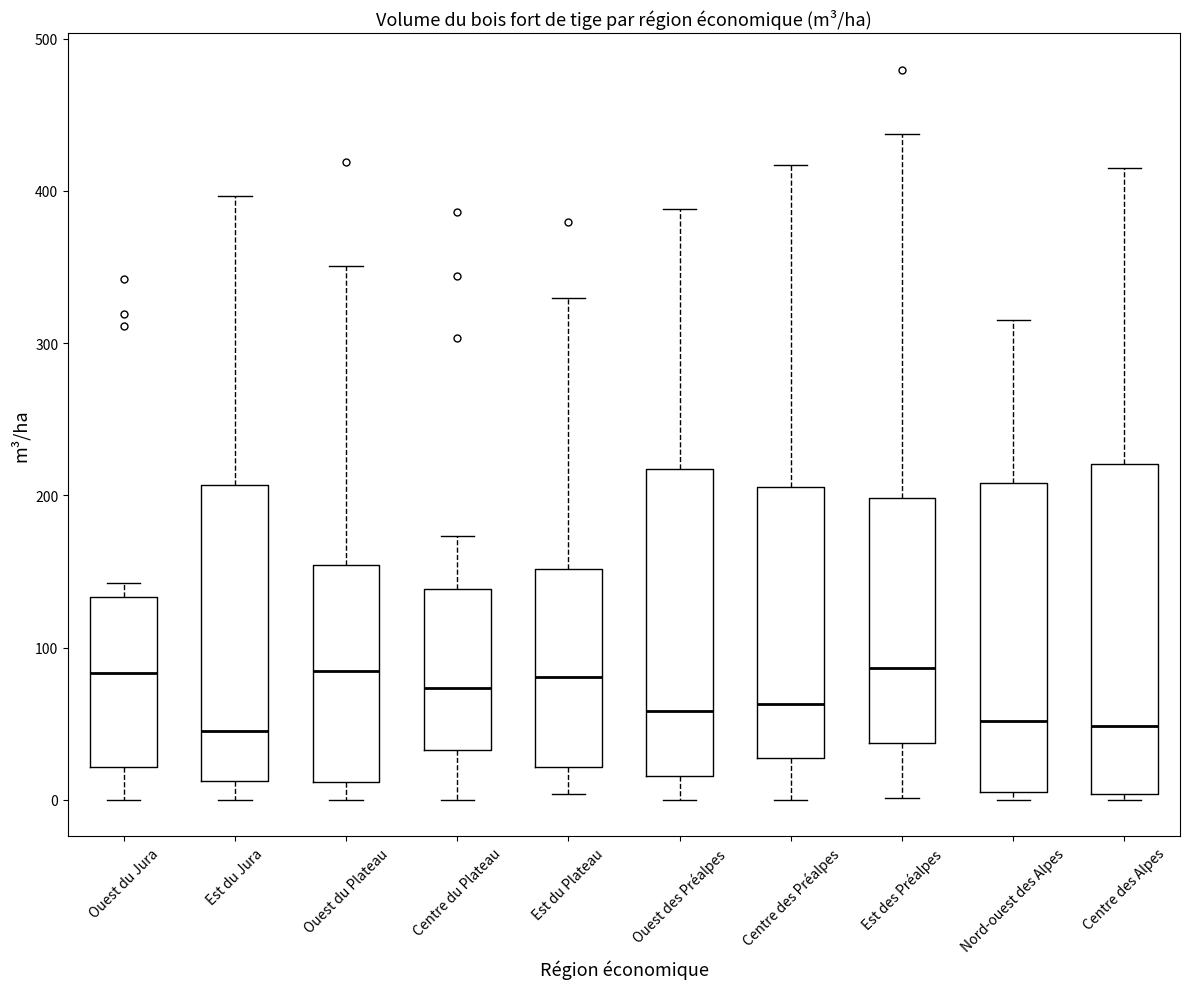

Where does the median line of the box for Est du Plateau sit on the y-axis? The values are not printed on the chart, so give them approximately, as read against the axis.

80